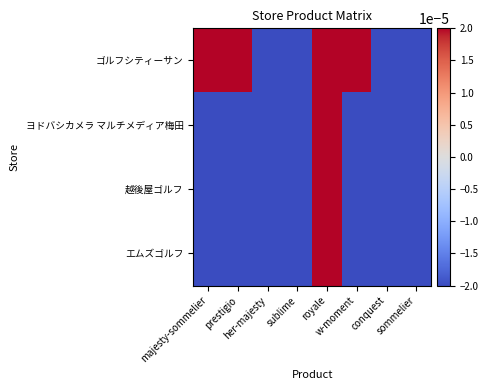

At majesty-sommelier, list the series in order from largest to smallest.

ゴルフシティーサン, ヨドバシカメラ マルチメディア梅田, 越後屋ゴルフ, エムズゴルフ